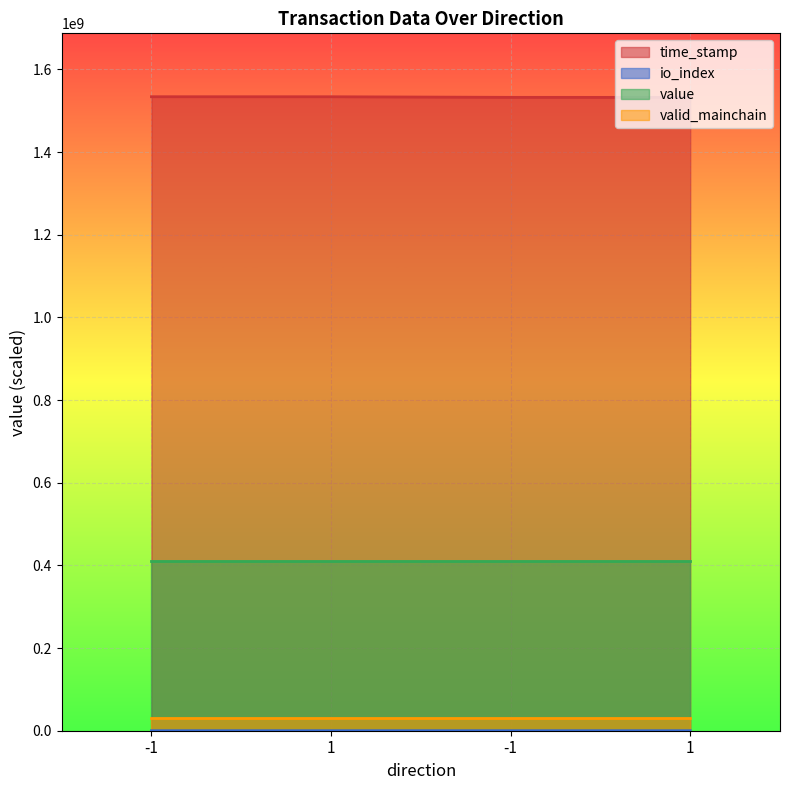

Is it true that time_stamp equals 1533762930.0 at -1?

True